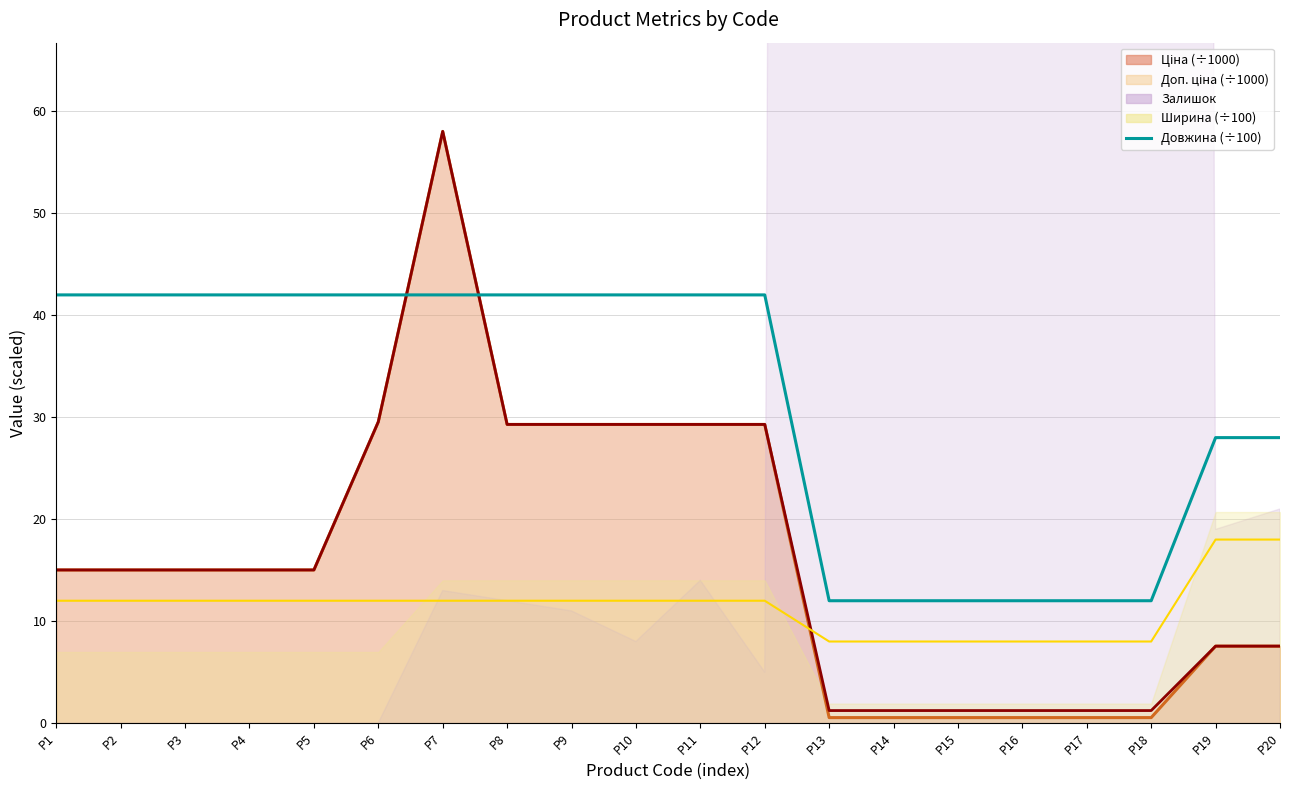

Does the chart have visible grid lines?

Yes